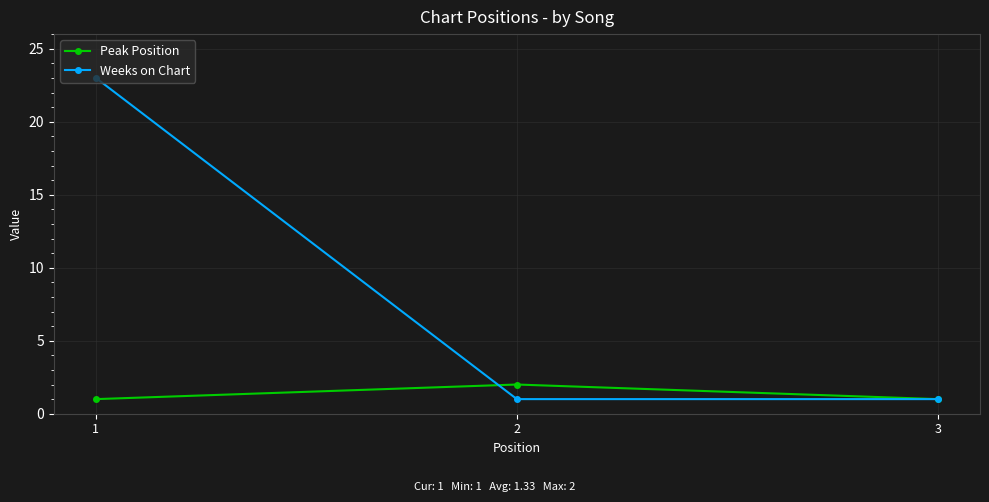

At how many categories does at least one series exceed 6?

1